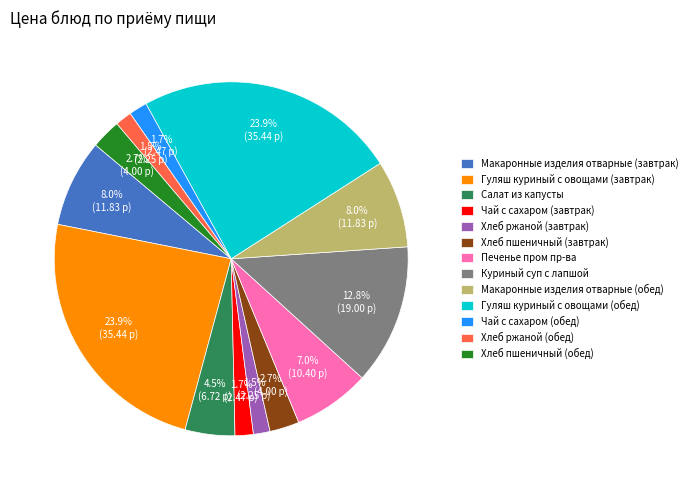

Is there a majority slice in this chart?

No